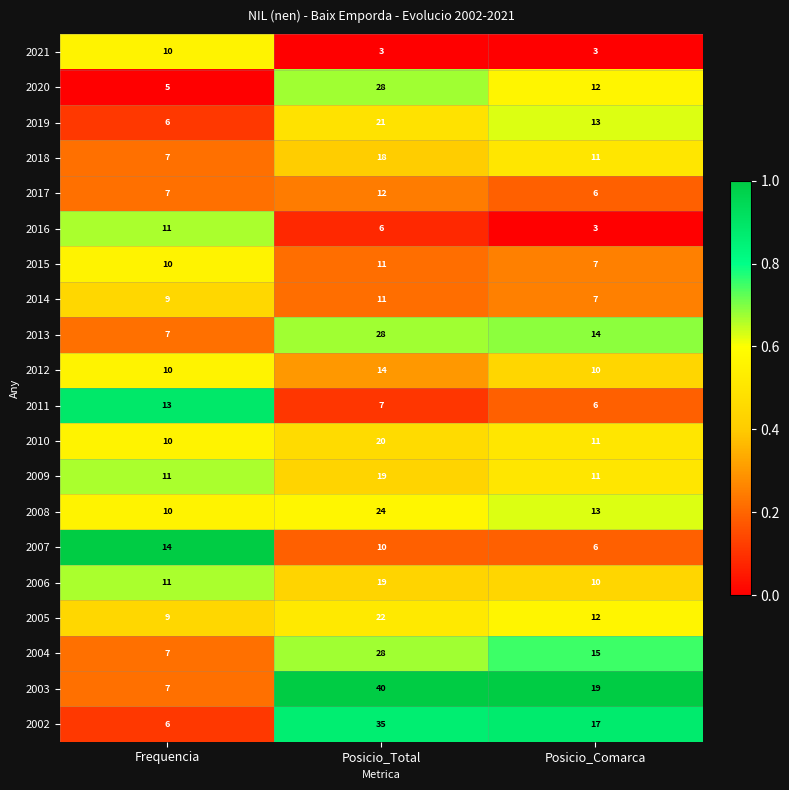

What is the maximum value shown in the chart?

40